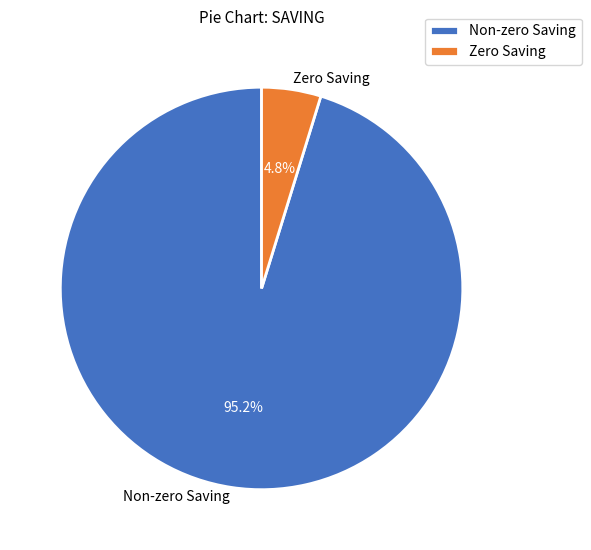

Rank the categories by value from lowest to highest.

Zero Saving, Non-zero Saving